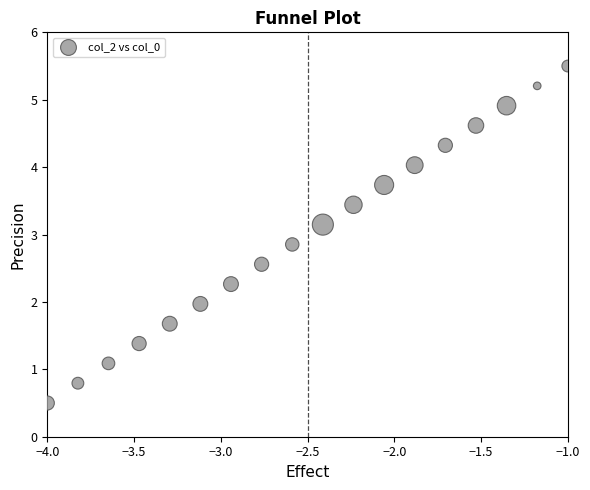

What is the range of X values (max minus min)?

3.0